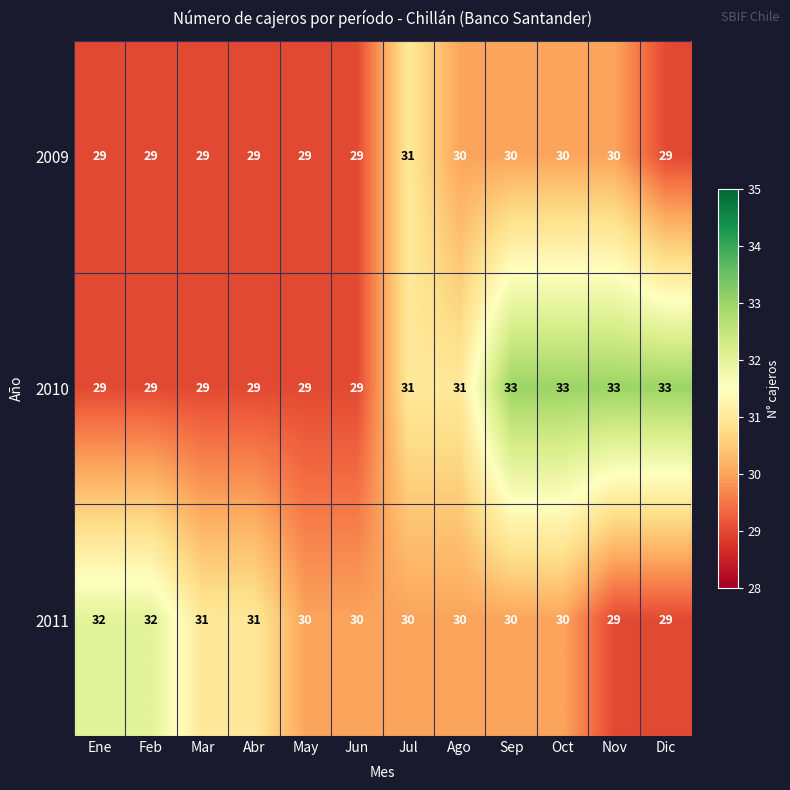

What is the total value across all series at Nov?

92